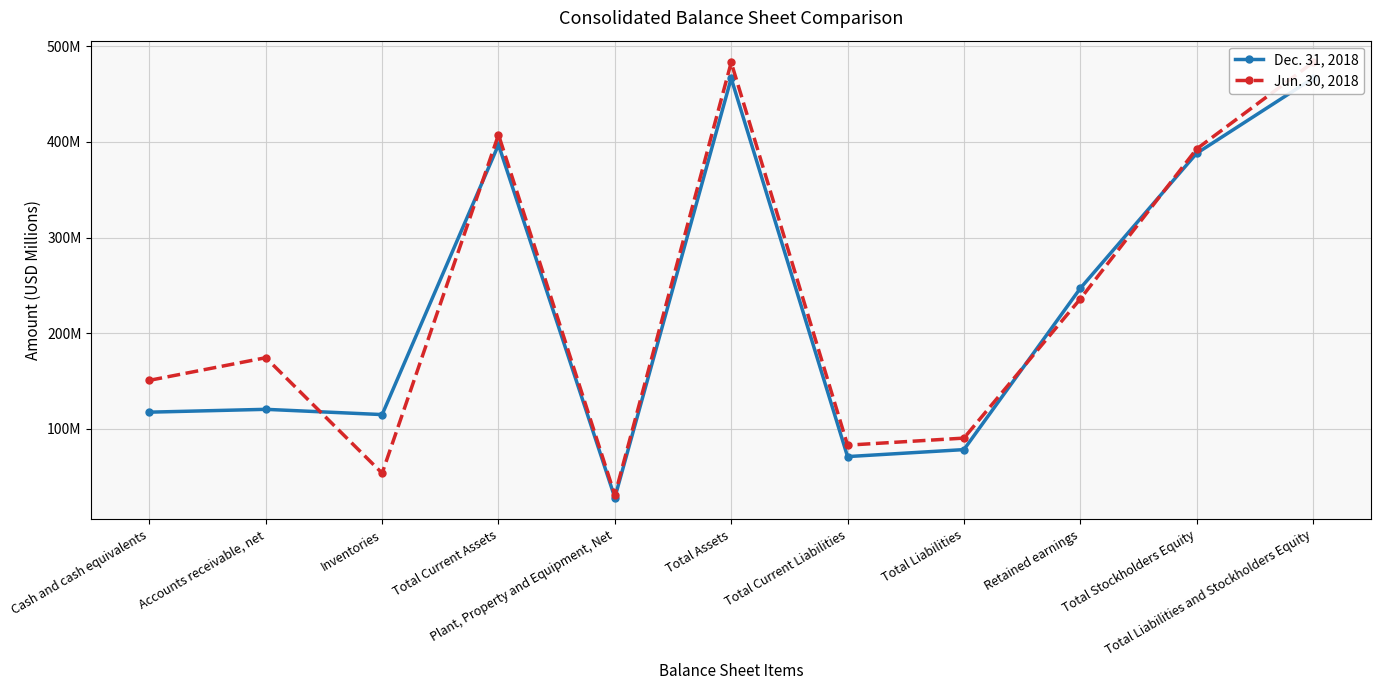

At which category is the sum across all series the highest?

Total Assets